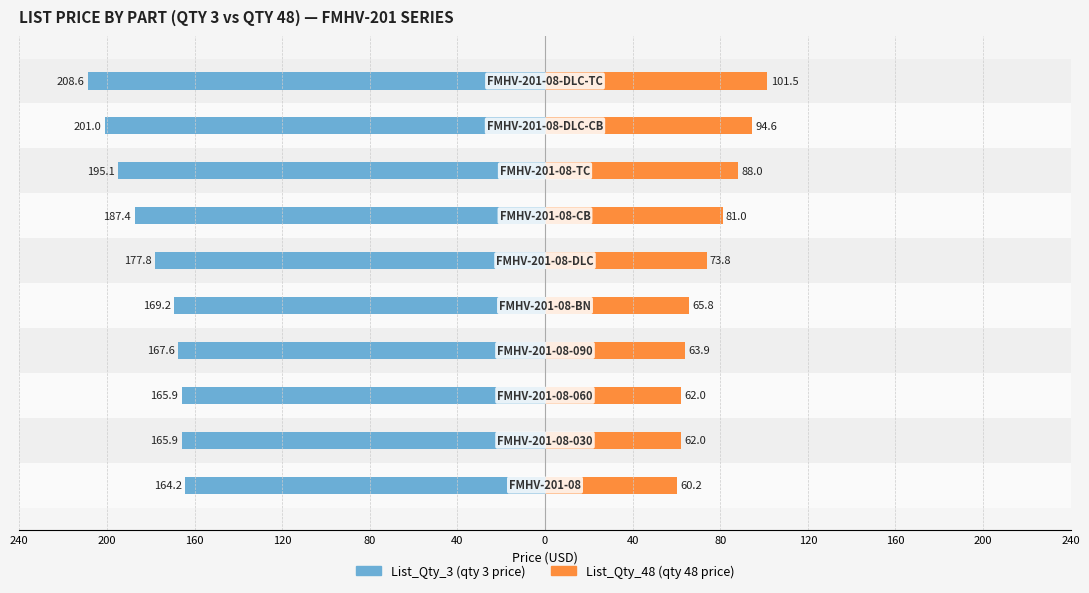

Between 240 and 120, which series saw the biggest shift?

List_Qty_3